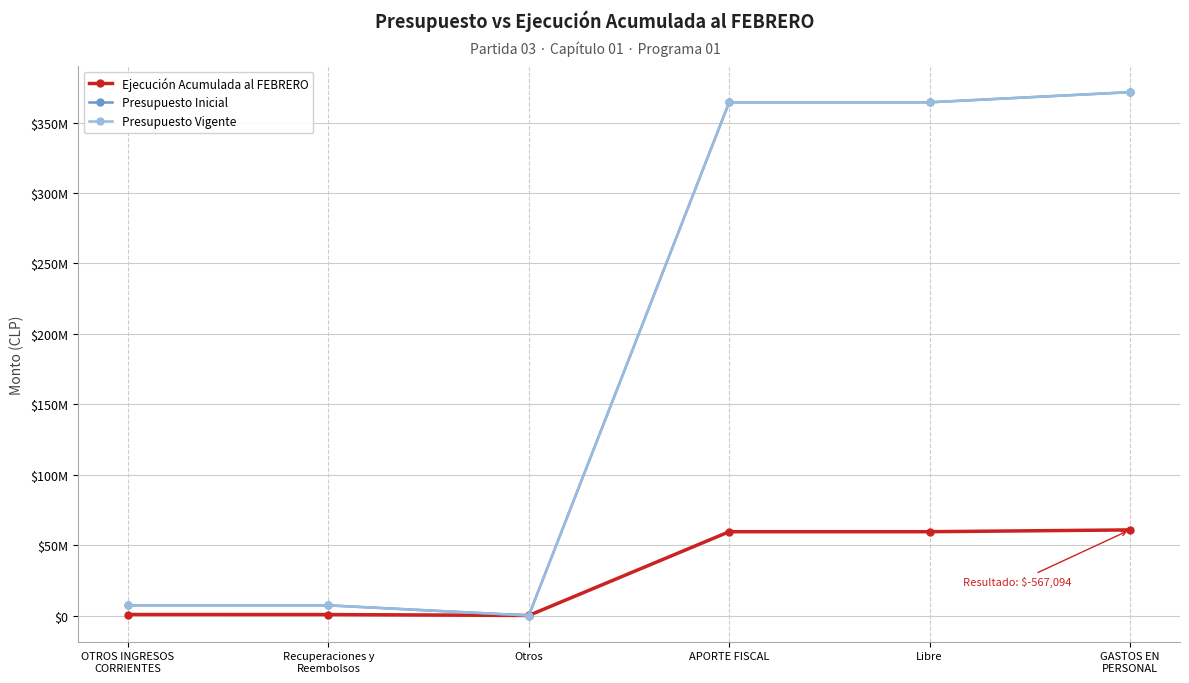

What is the label of the 3rd point from the right?

APORTE FISCAL